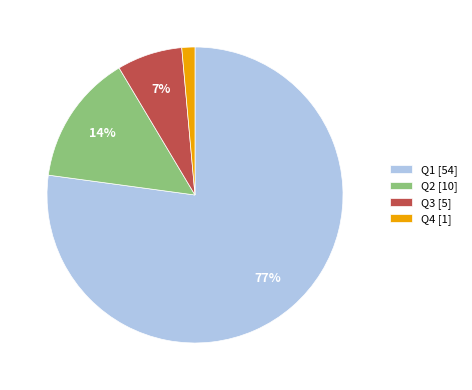

What is the largest slice in the pie chart?

Q1